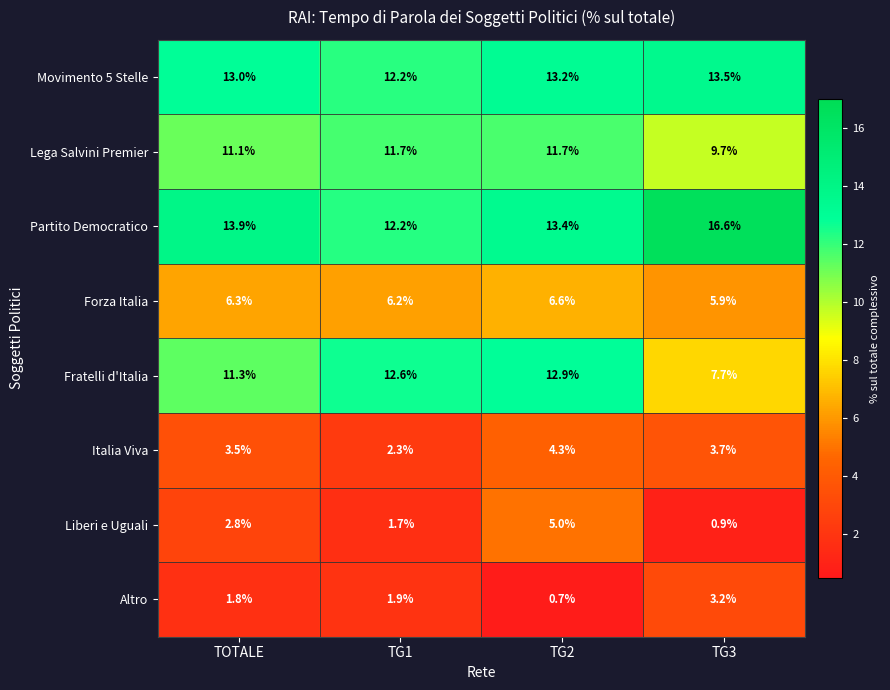

What is the total value across all series at TG2?

67.8